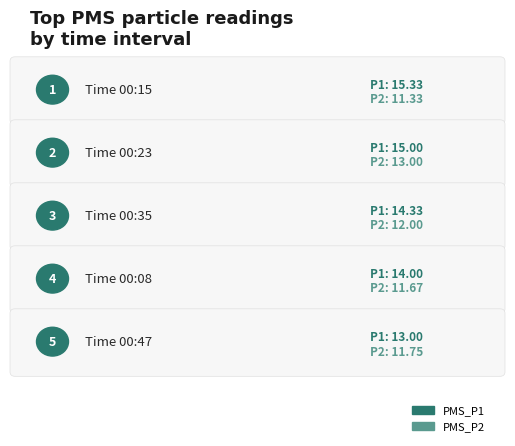

Between 00:23 and 00:35, which is larger?

00:23